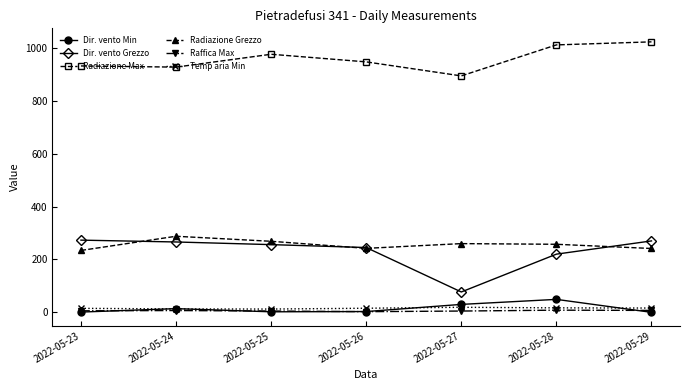

What is the minimum value for Radiazione Max?

893.9